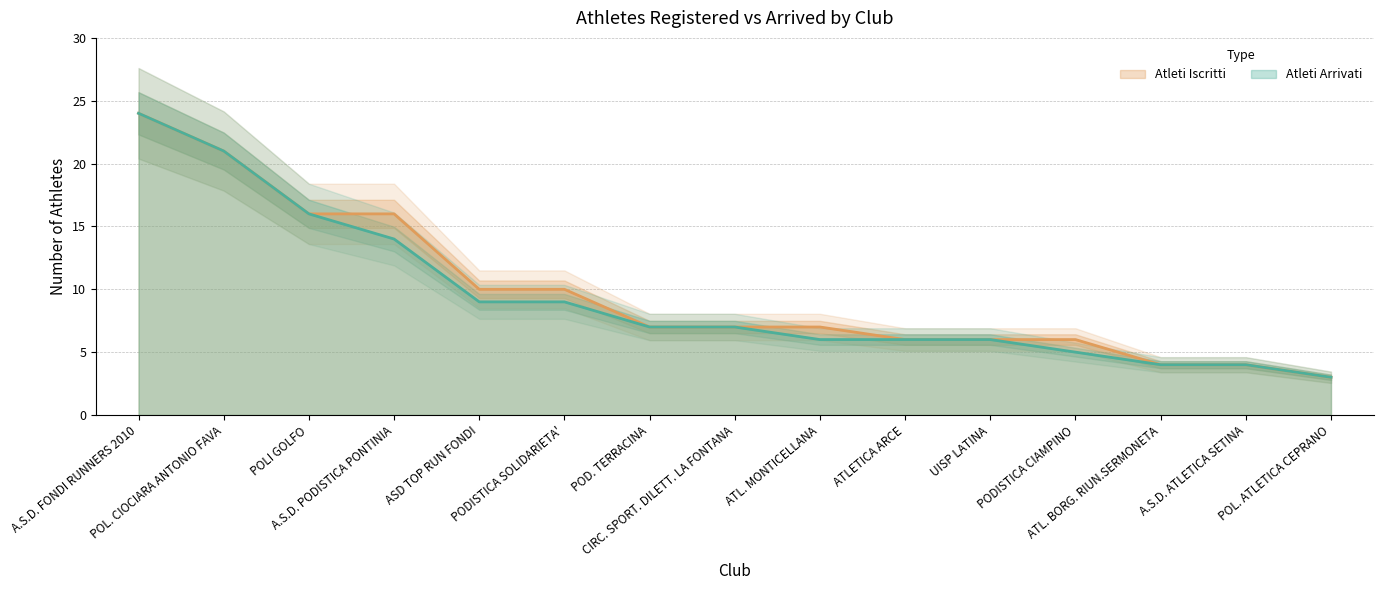

What is the sum of all Atleti Arrivati values?

141